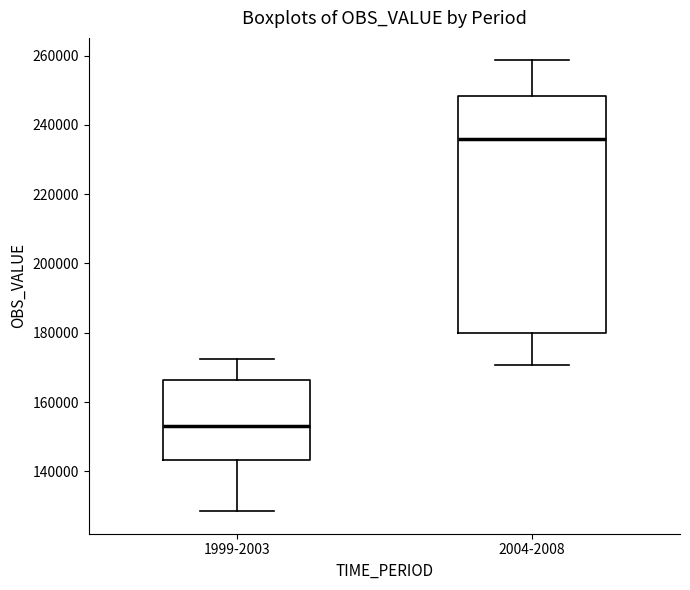

Comparing the boxes themselves (not the whiskers), which one is the tallest?

2004-2008